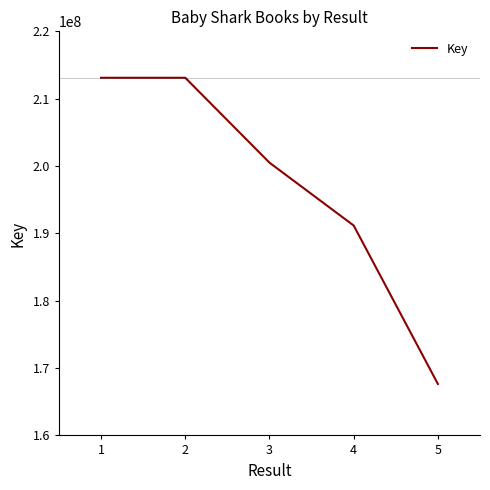

The value at 5 is 78237069. True or false?

False